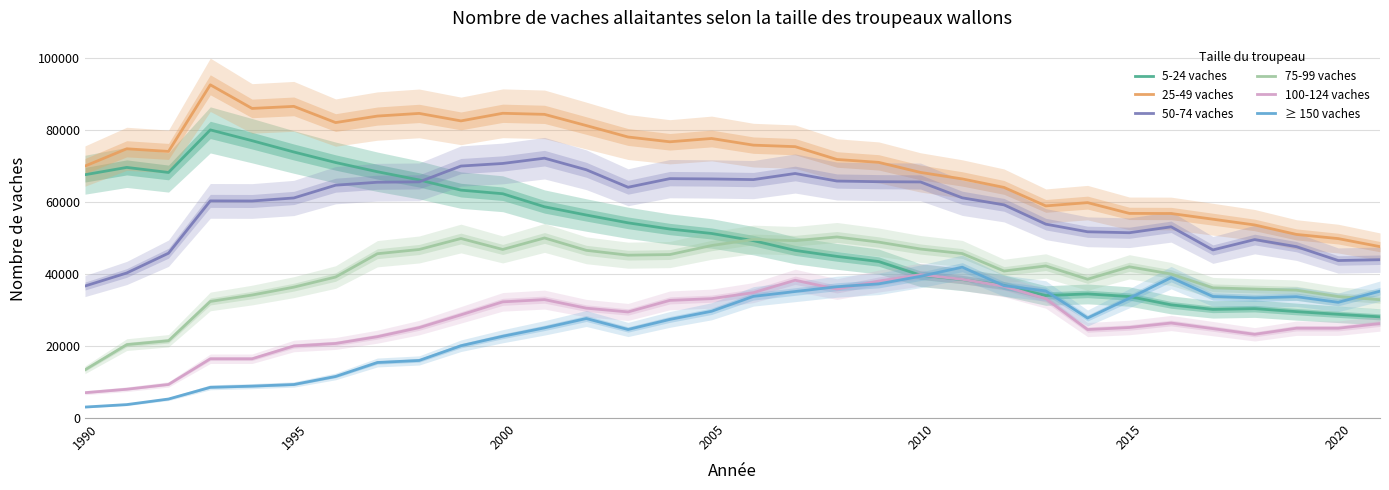

What is the difference between the maximum and minimum values in the 75-99 vaches series?

36937